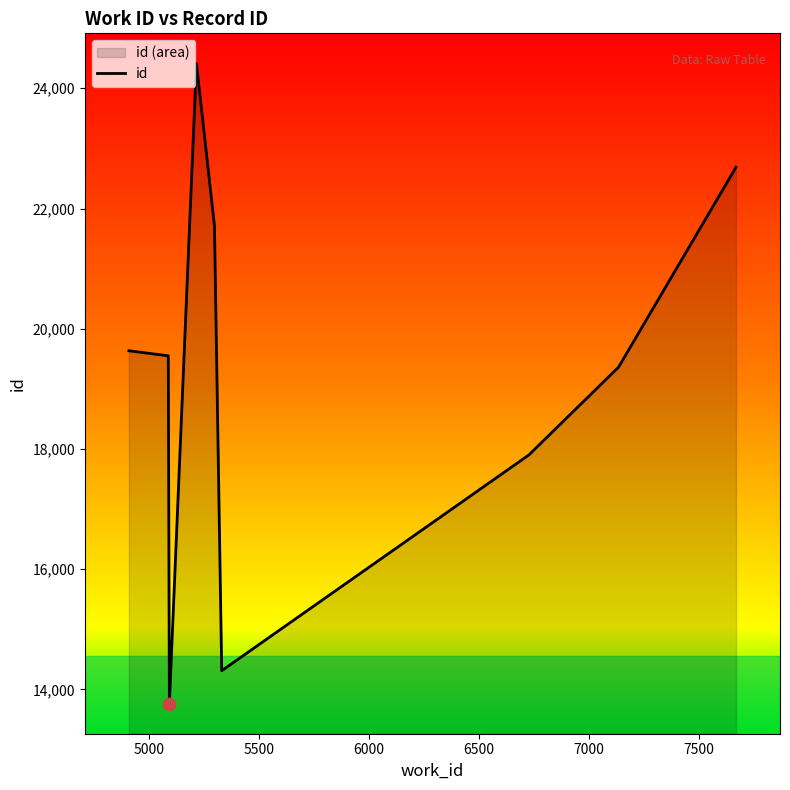

What is the minimum value shown in the chart?

13764